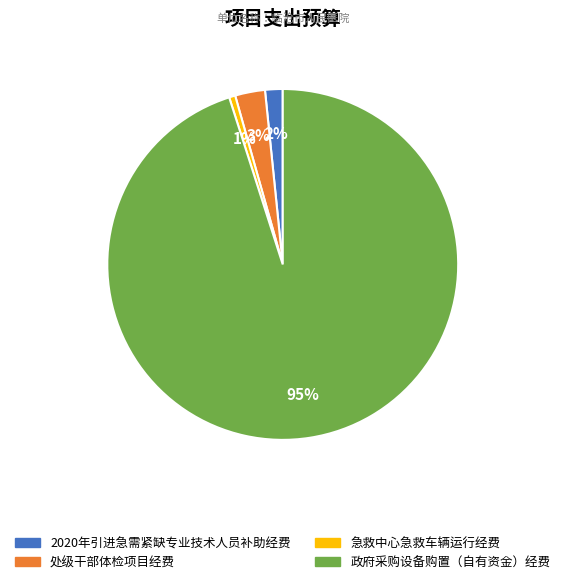

Which has a higher value, 急救中心急救车辆运行经费 or 处级干部体检项目经费?

处级干部体检项目经费